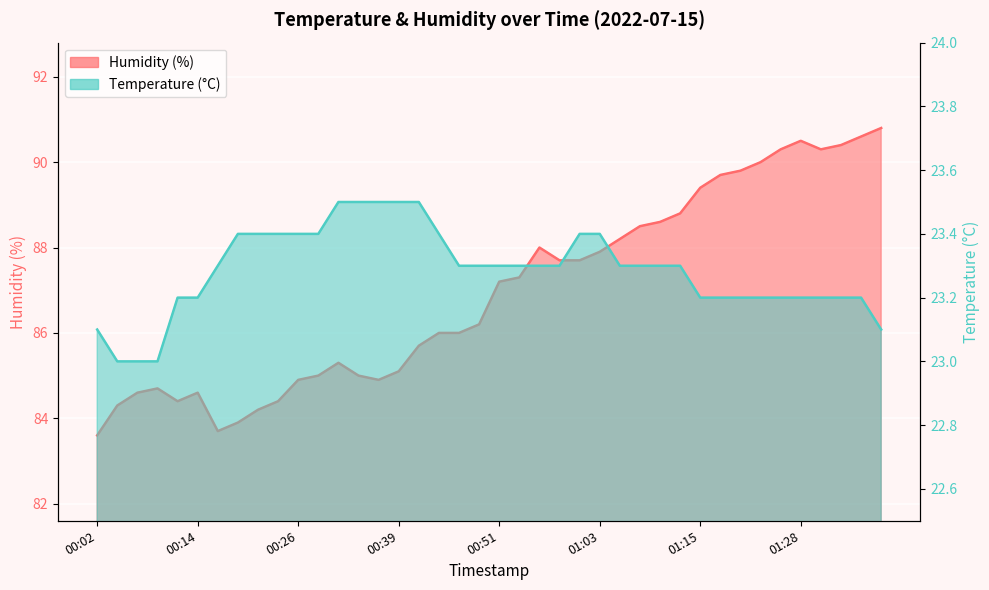

What is the minimum value shown in the chart?

23.0